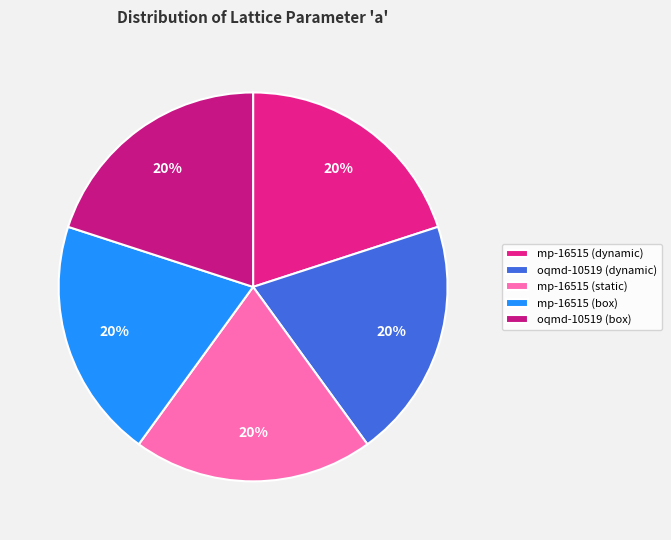

Is oqmd-10519 (dynamic) the majority of the pie?

No